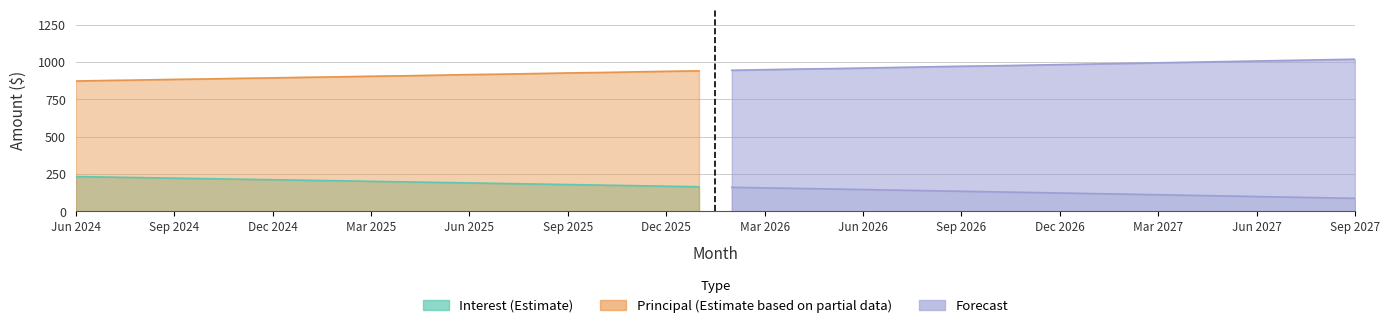

At which label is Principal closest to 946?

Feb 2026